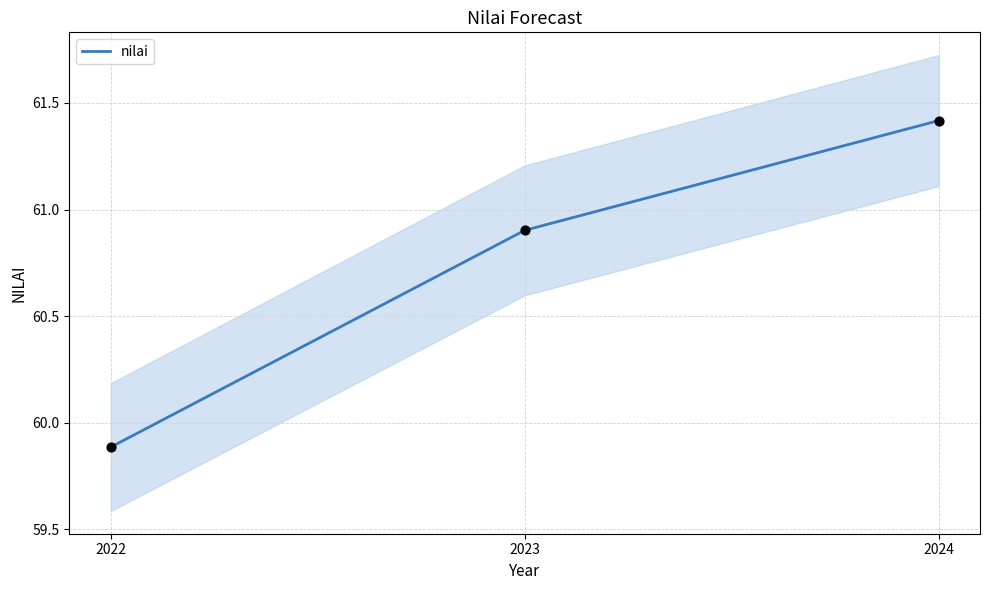

What is the change in value from 2023 to 2024?

+0.5